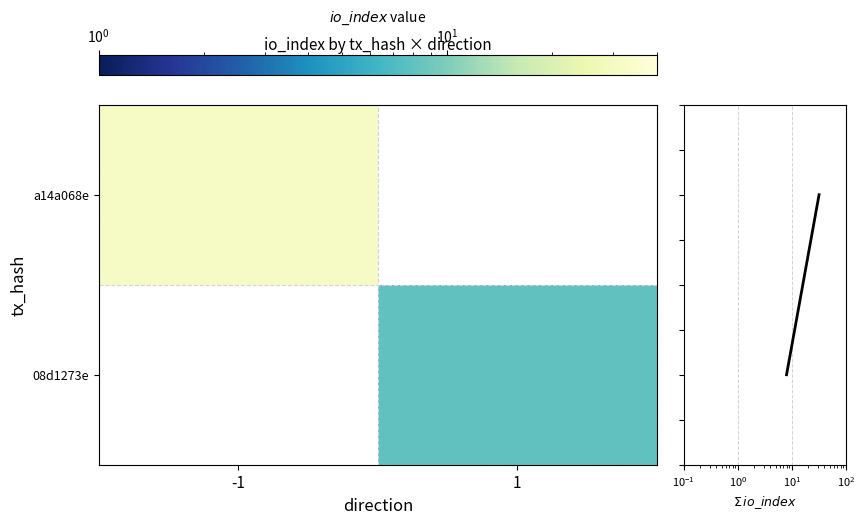

Is it true that row sum equals 1.4 at 1?

False